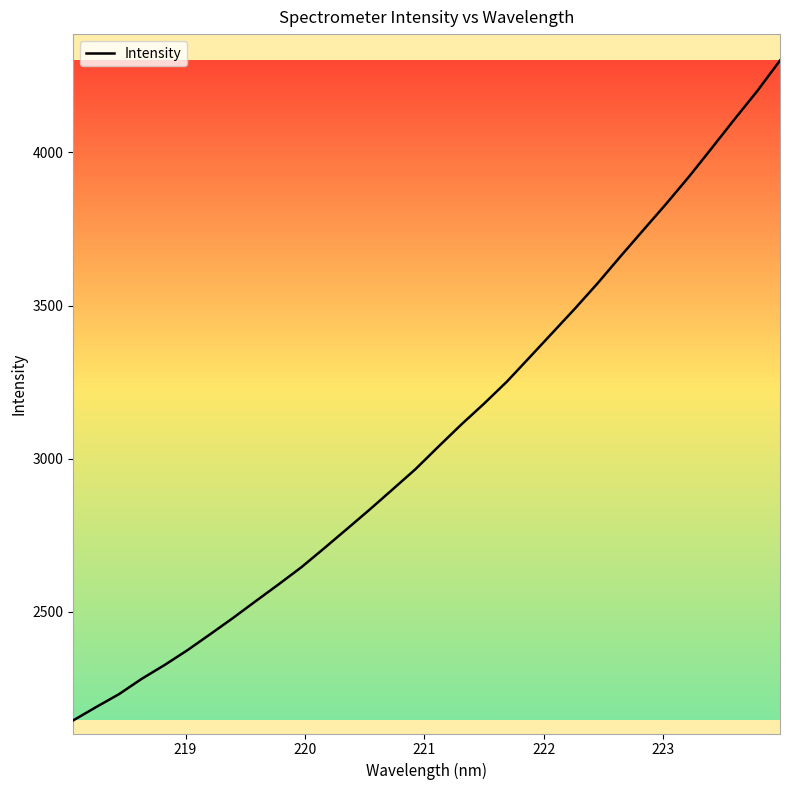

What is the smallest value displayed?

2146.0